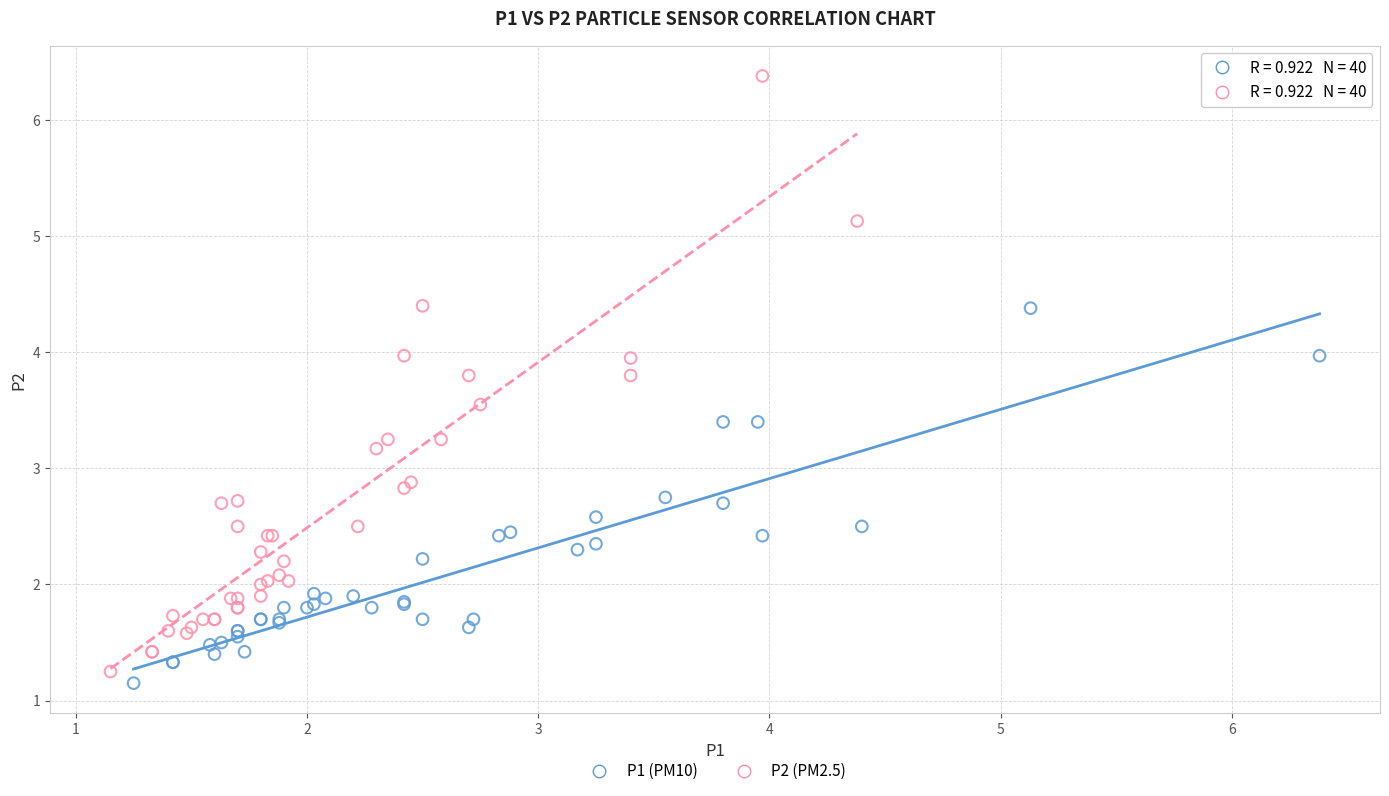

Which series has the largest Y range (max minus min)?

P2 (PM2.5)